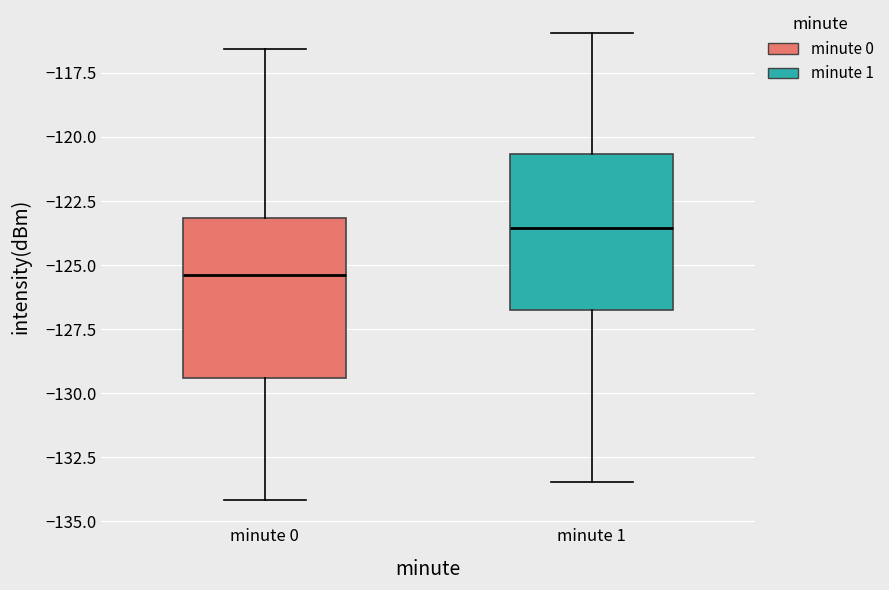

Which box's median line is the lowest?

minute 0